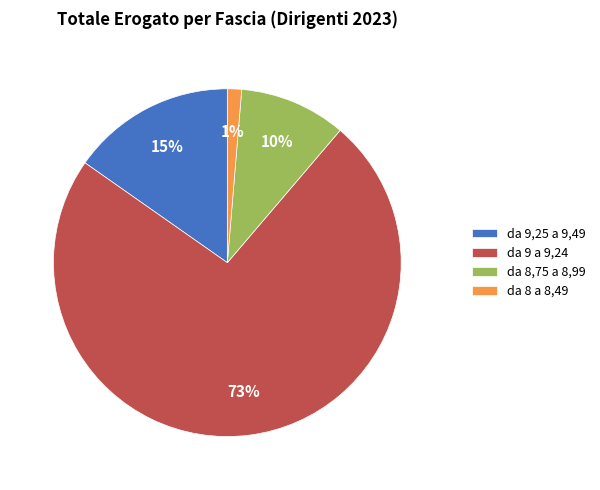

To the nearest percent, what is the combined percentage of da 9,25 a 9,49 and da 9 a 9,24?

89%